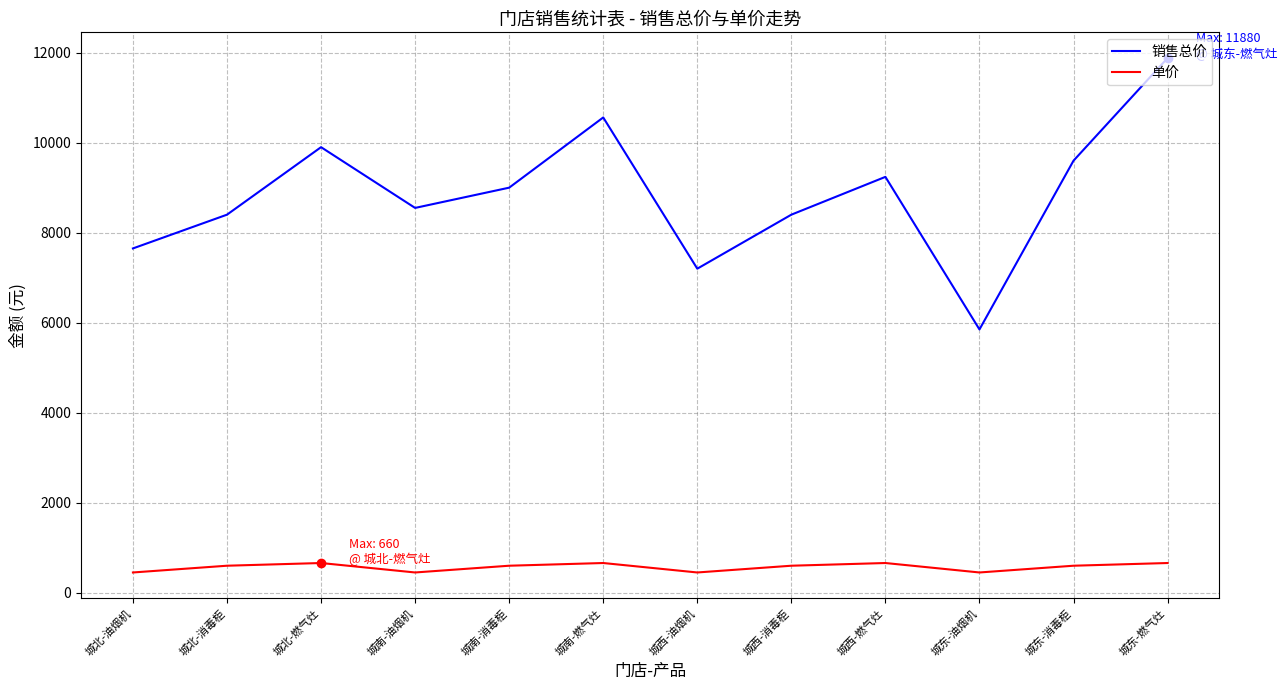

Which series has the largest range (max minus min)?

销售总价